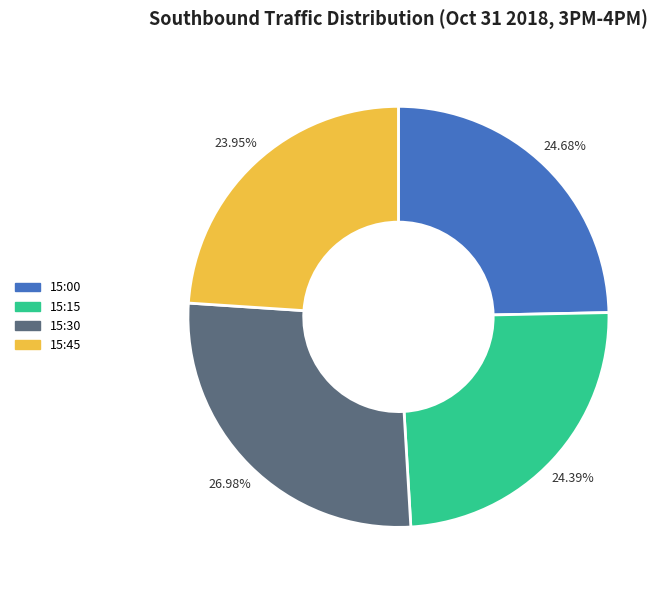

How much of the chart is everything except 15:15?

75.6%